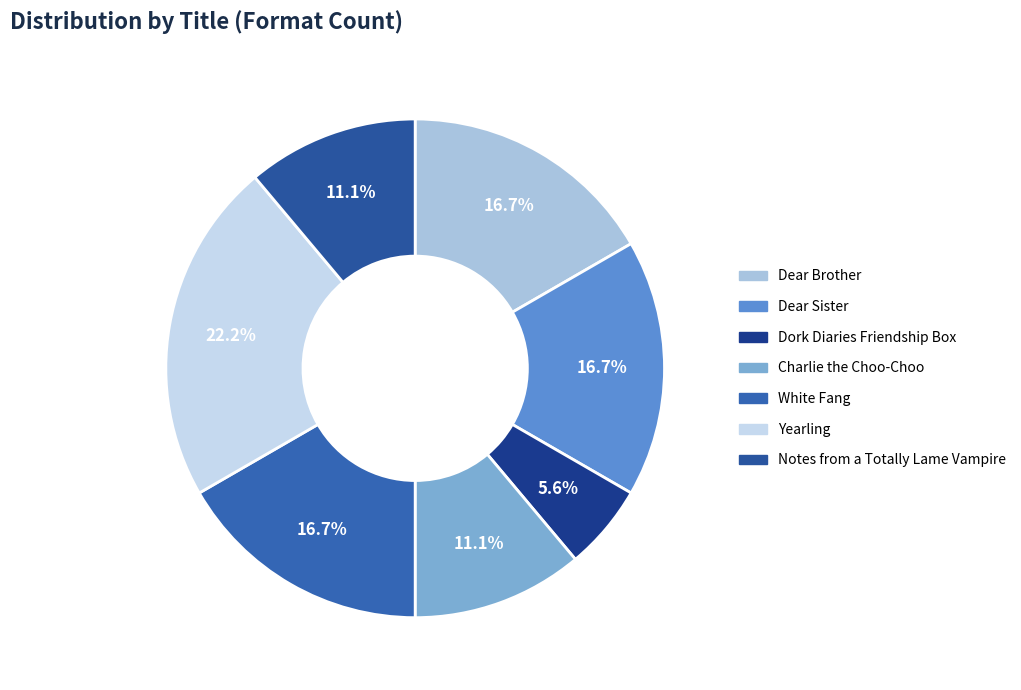

To the nearest percent, what percentage of the pie is Notes from a Totally Lame Vampire?

11%